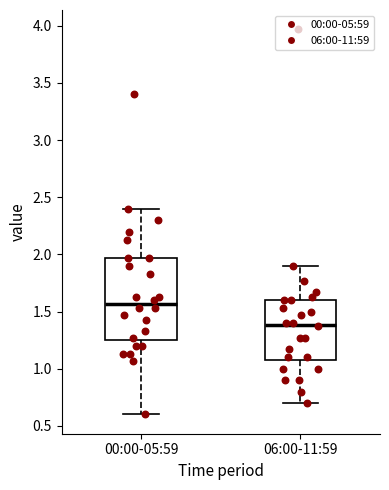

Comparing the boxes themselves (not the whiskers), which one is the tallest?

00:00-05:59